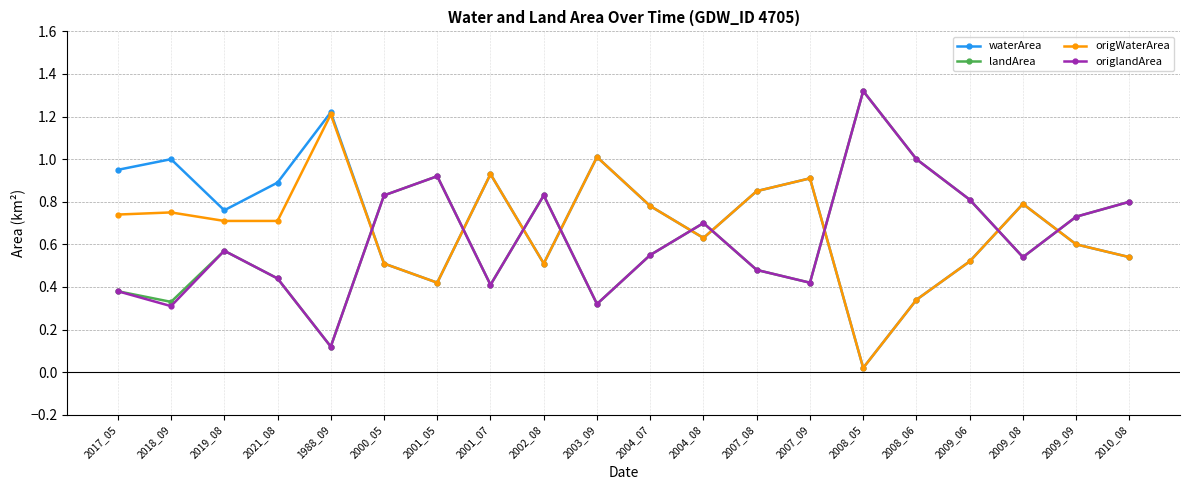

Is it true that origWaterArea equals 1.0 at 2004_07?

False